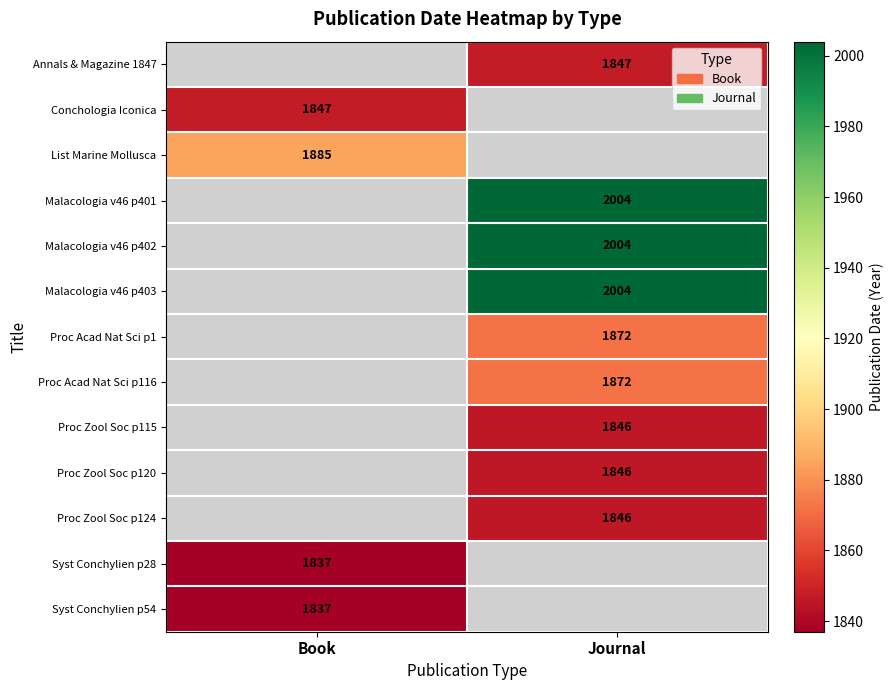

Is it true that Malacologia v46 p402 equals 2004 at Journal?

True